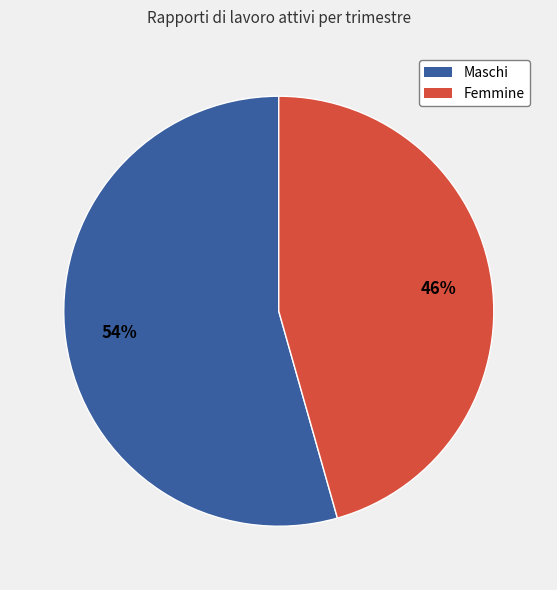

Which slice is the largest?

Maschi